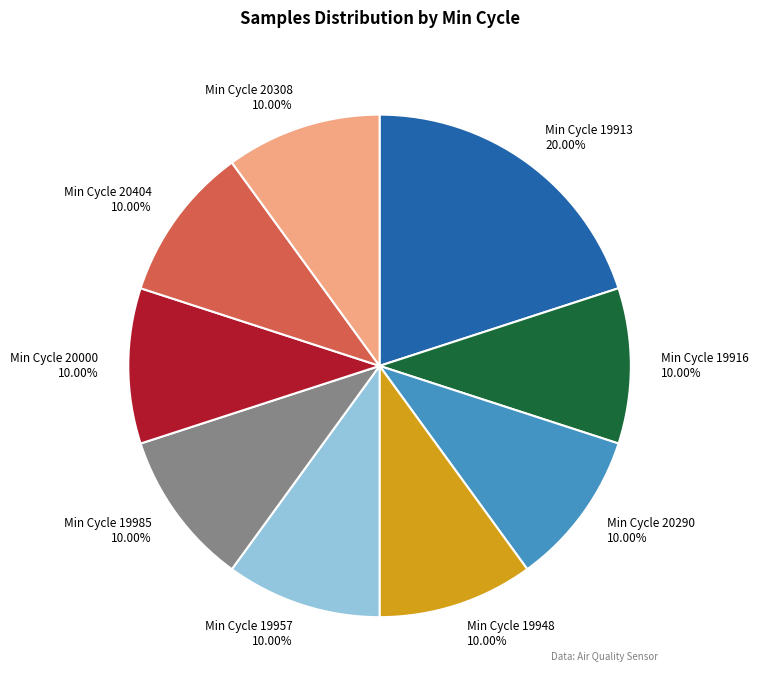

Is there any slice that represents more than half of the pie?

No